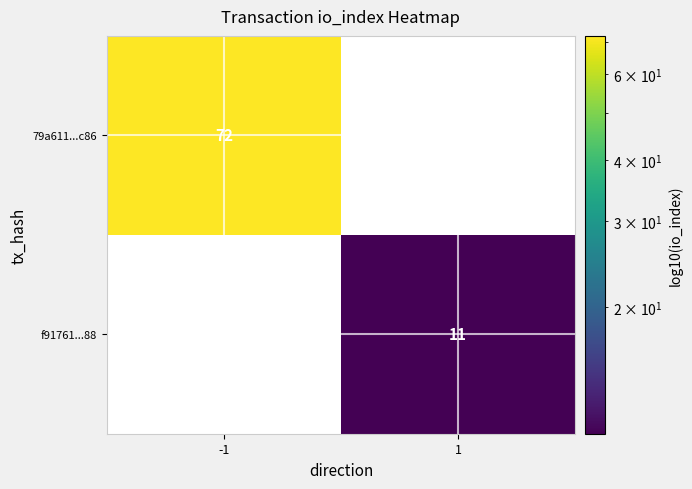

At which category does the chart reach its minimum across all series?

1